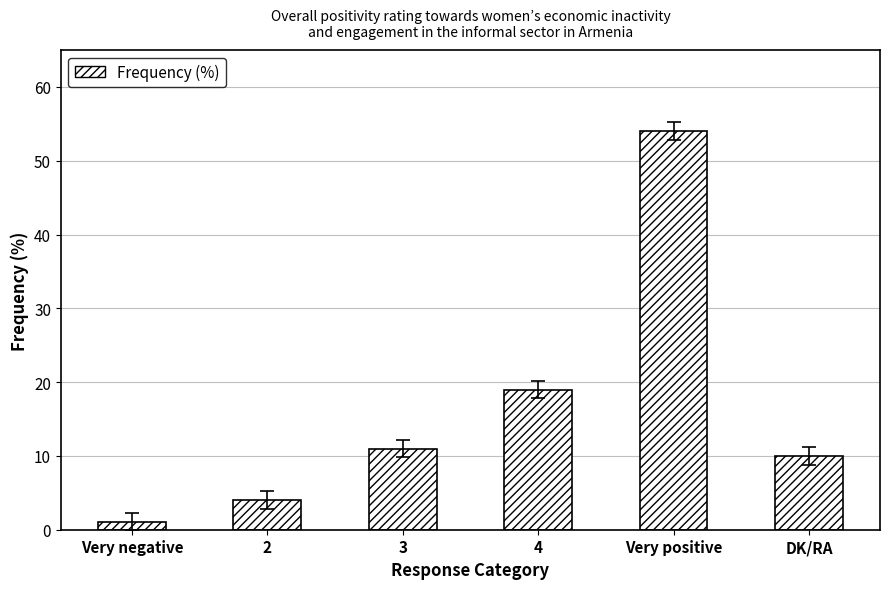

Which has a higher value, 2 or 4?

4